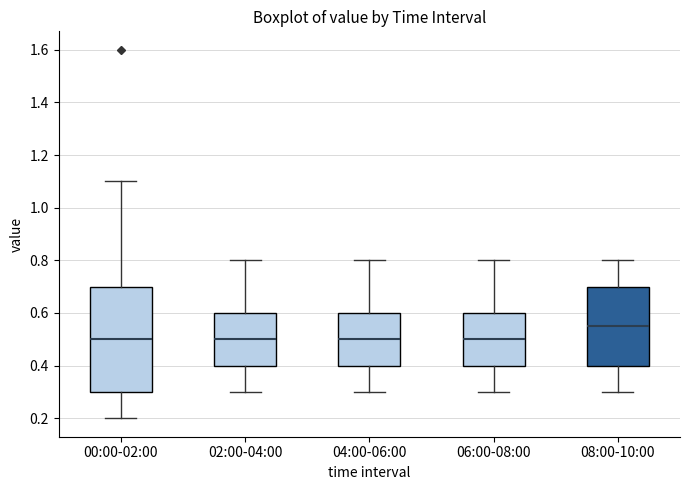

Comparing the boxes themselves (not the whiskers), which one is the tallest?

00:00-02:00